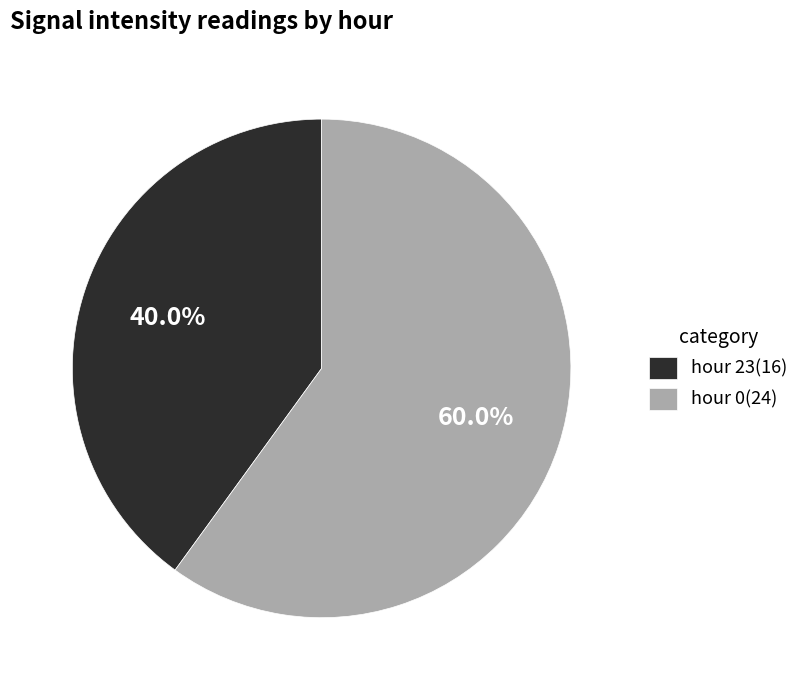

What is the largest slice in the pie chart?

hour 0(24)